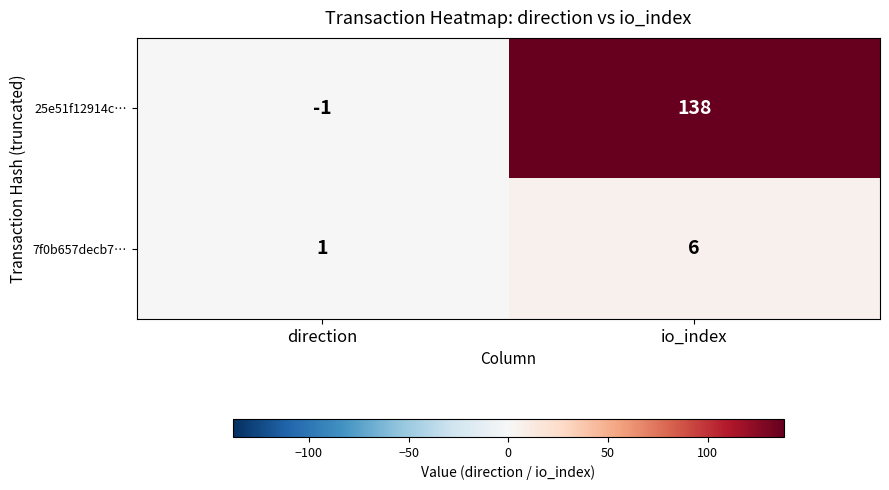

At which label is 7f0b657decb7… closest to 3?

direction